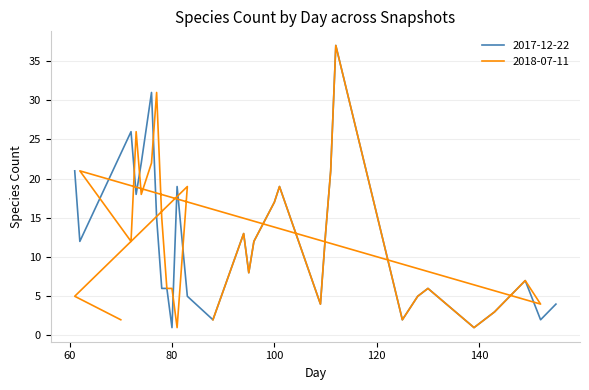

How many times do 2018-07-11 and 2017-12-22 cross each other?

11